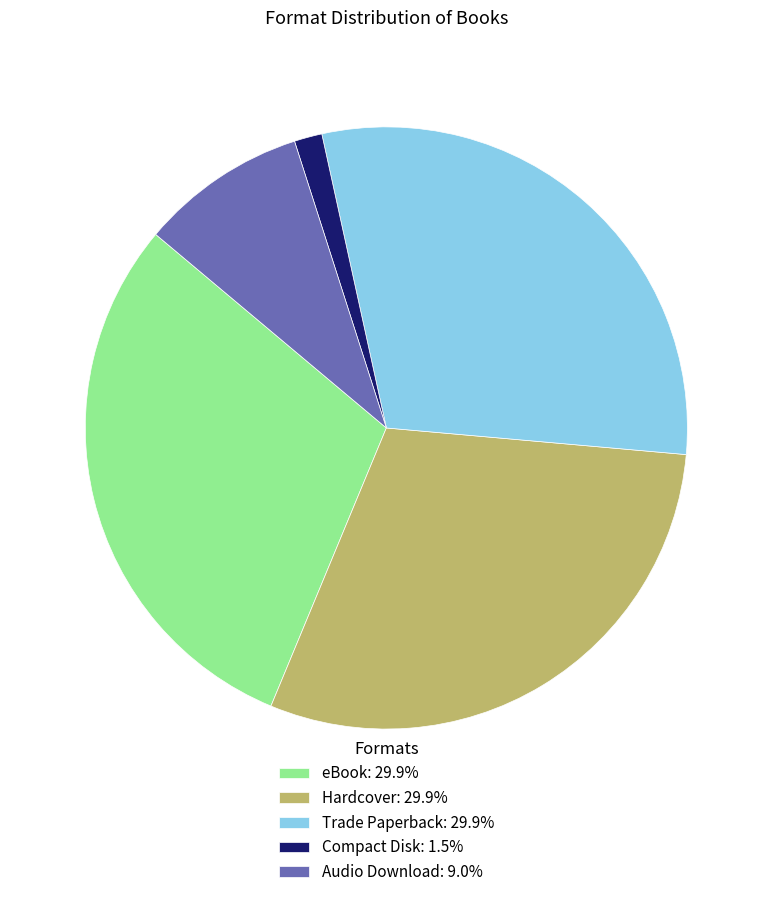

True or false: Audio Download accounts for 9% of the total.

True